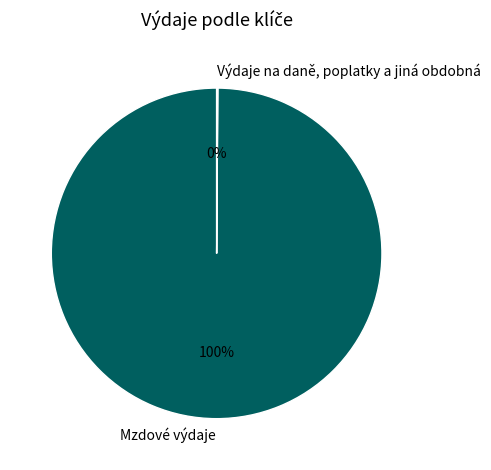

Does any single category account for the majority?

Yes